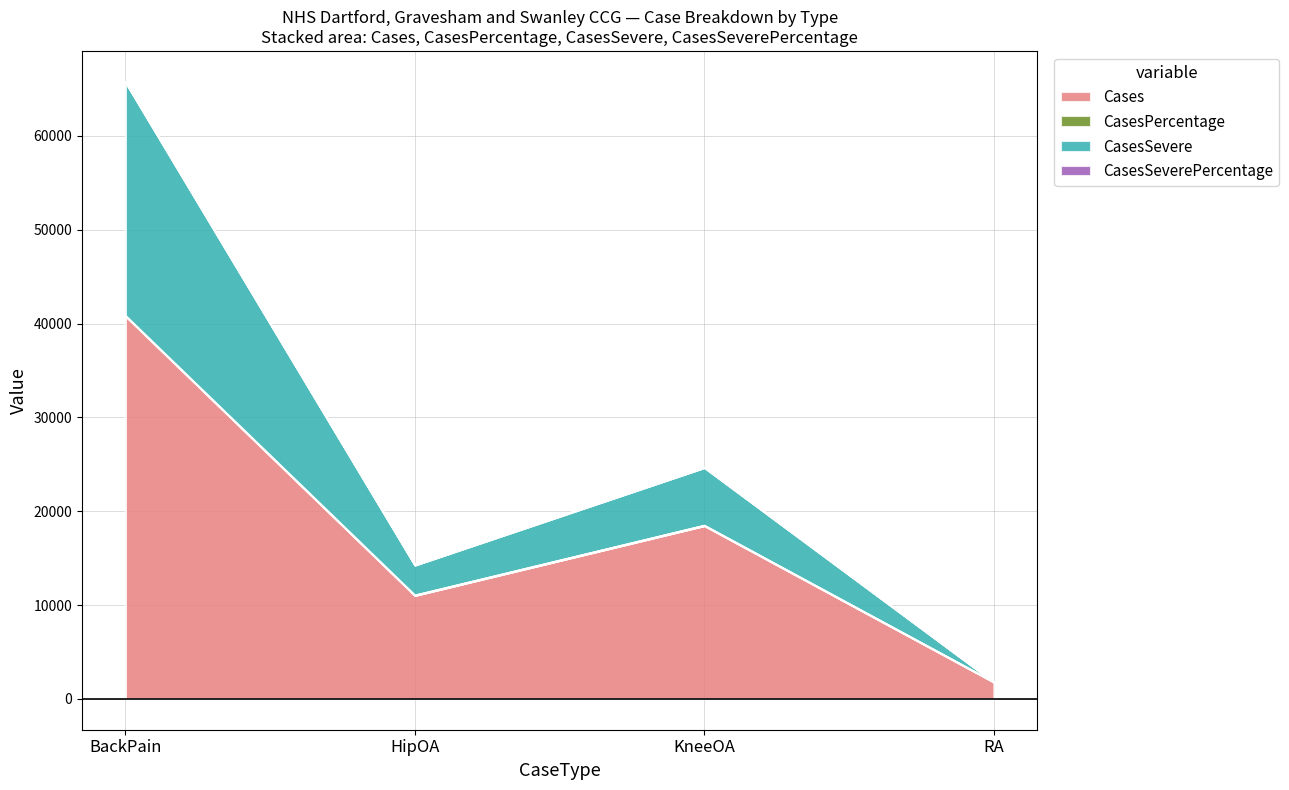

At which category is the sum across all series the highest?

BackPain